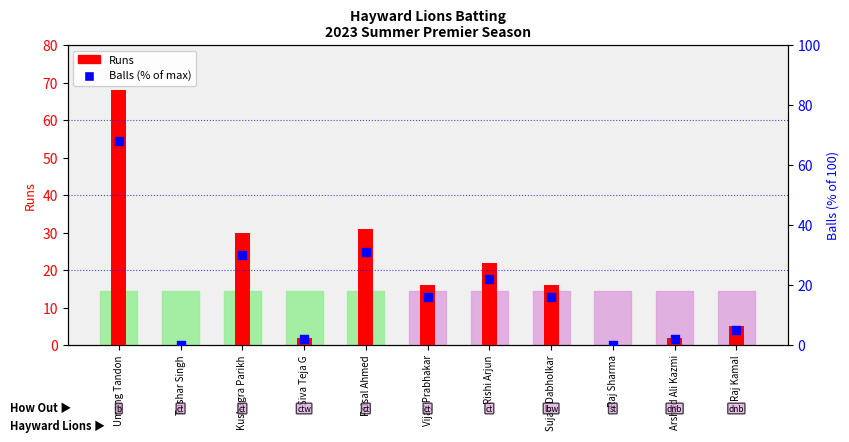

What is the total value across all series at Rishi Arjun?

44